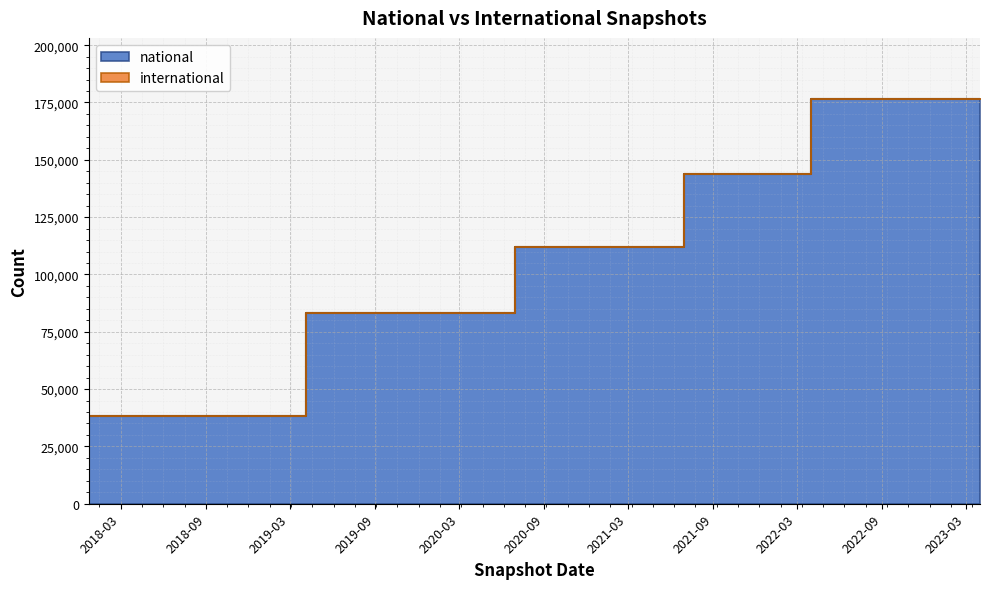

What is the change in value from 2018-07-11 to 2021-07-01?

+105731